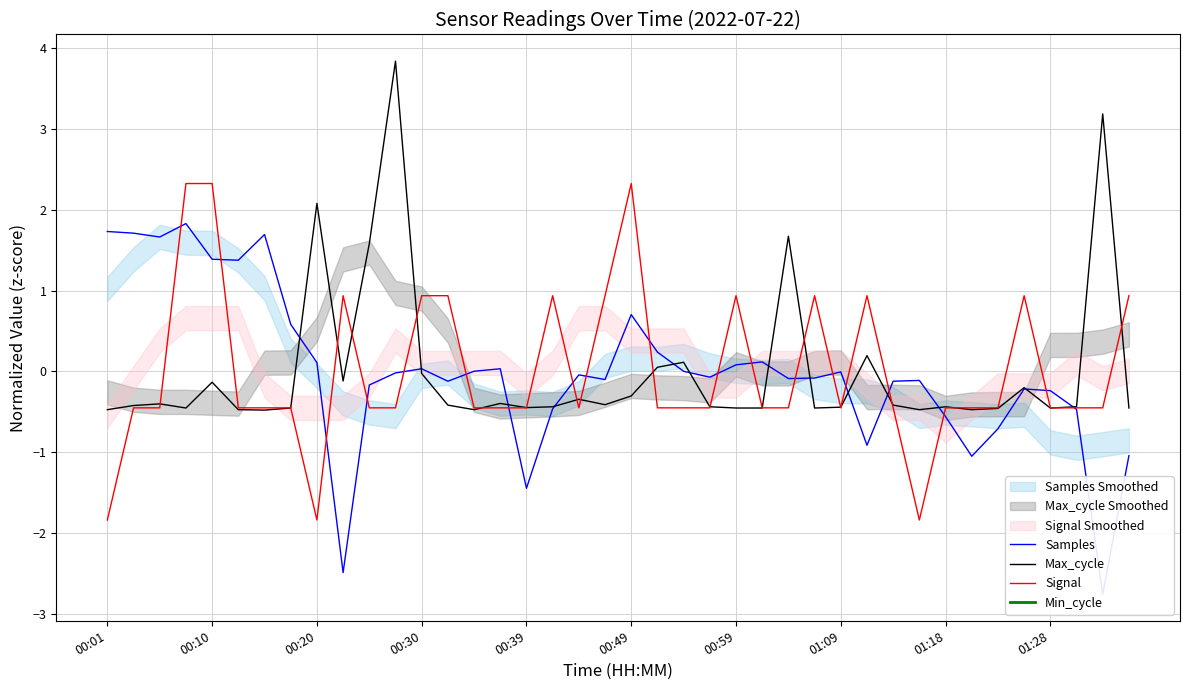

True or false: Max_cycle and Samples cross at least once.

True